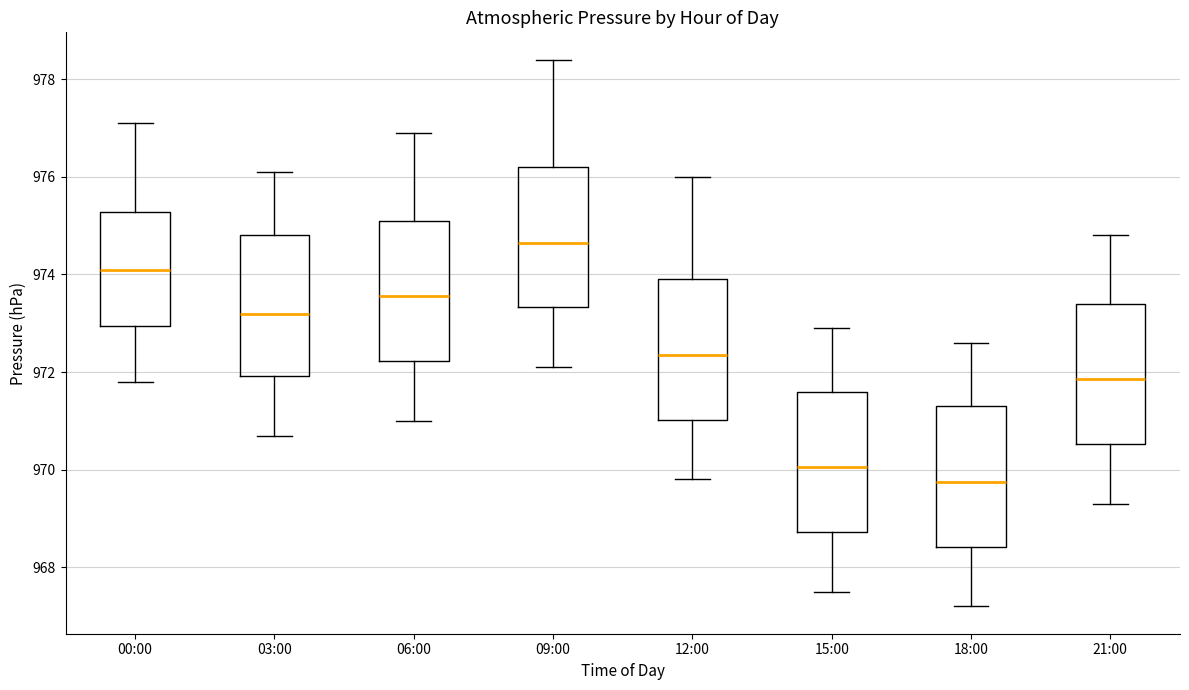

Reading left to right, read every box against the y-axis: the position of its median line, the range the box covers, and the ends of its whiskers. The values are not printed on the chart, so give them approximately, as read against the axis.

00:00: median 974.2, box 973.0 to 975.2, whiskers 971.8 to 977.2
03:00: median 973.2, box 972.0 to 974.8, whiskers 970.8 to 976.2
06:00: median 973.6, box 972.2 to 975.2, whiskers 971.0 to 977.0
09:00: median 974.6, box 973.4 to 976.2, whiskers 972.2 to 978.4
12:00: median 972.4, box 971.0 to 974.0, whiskers 969.8 to 976.0
15:00: median 970.0, box 968.8 to 971.6, whiskers 967.6 to 973.0
18:00: median 969.8, box 968.4 to 971.4, whiskers 967.2 to 972.6
21:00: median 971.8, box 970.6 to 973.4, whiskers 969.4 to 974.8